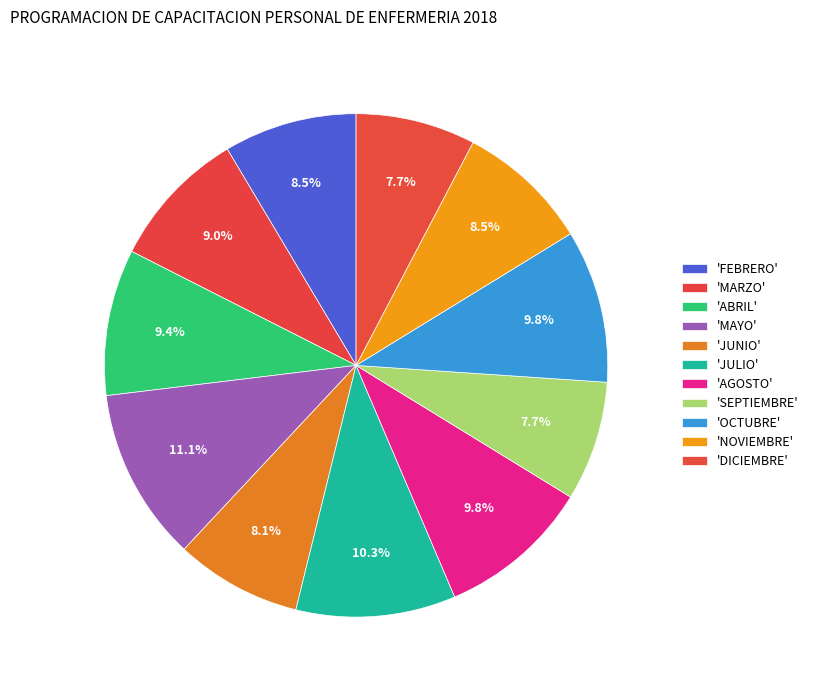

Which slice is the smallest?

SEPTIEMBRE